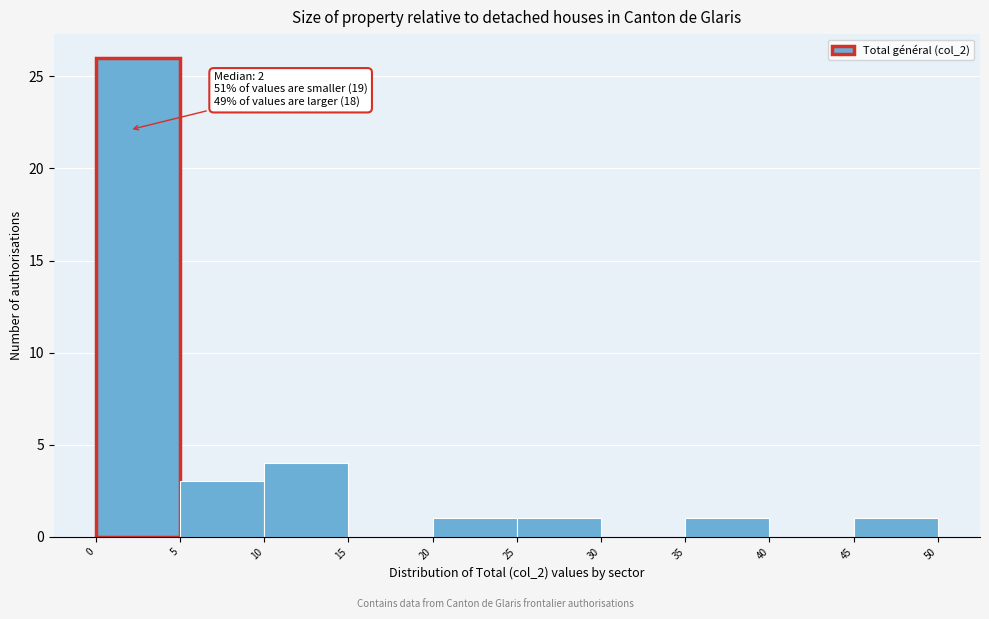

Which range on the x-axis has the tallest bar?

0 to 5